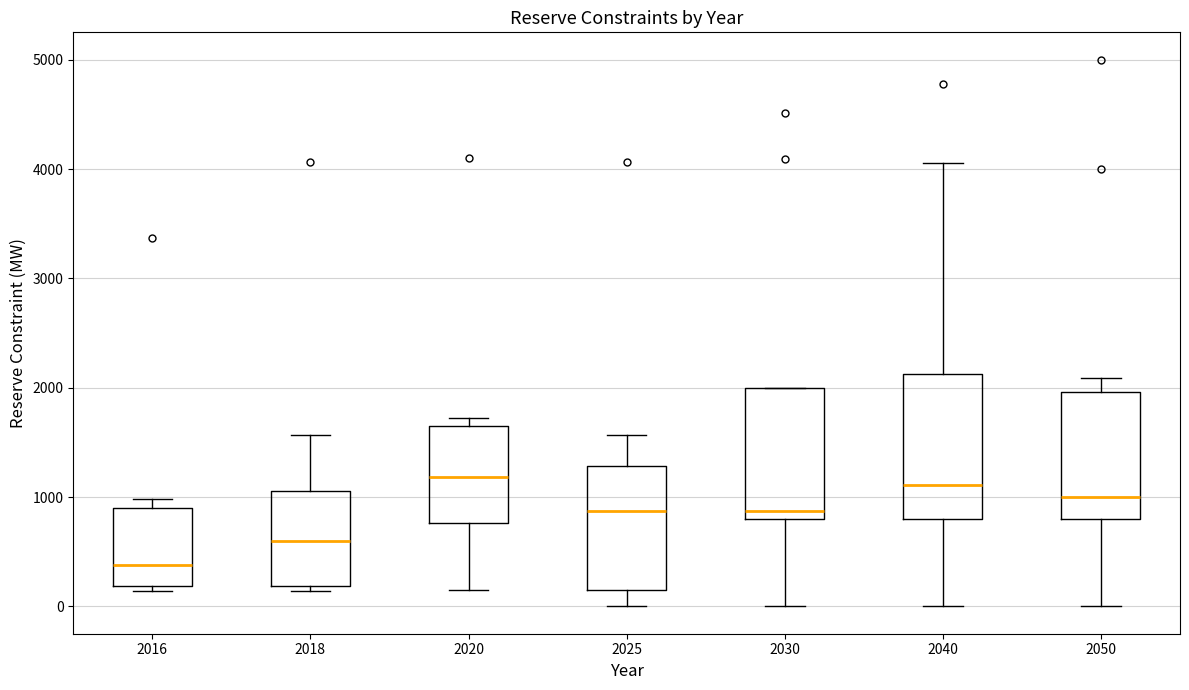

Where does the lower whisker of the box at x = 2025 end on the y-axis? The values are not printed on the chart, so give them approximately, as read against the axis.

0